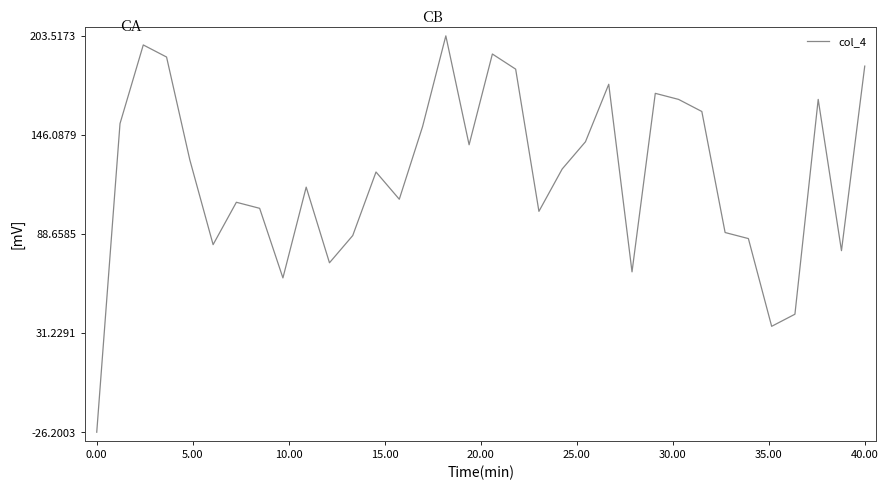

Reading left to right, list all the values displayed in this chart.

-26.2	152.6	198.1	191.1	131.5	82.5	107.0	103.5	63.2	115.8	71.9	87.7	124.5	108.8	150.8	203.4	140.3	192.9	184.1	101.7	126.3	142.1	175.4	66.7	170.1	166.6	159.6	89.5	86.0	35.1	42.2	166.6	79.0	185.9